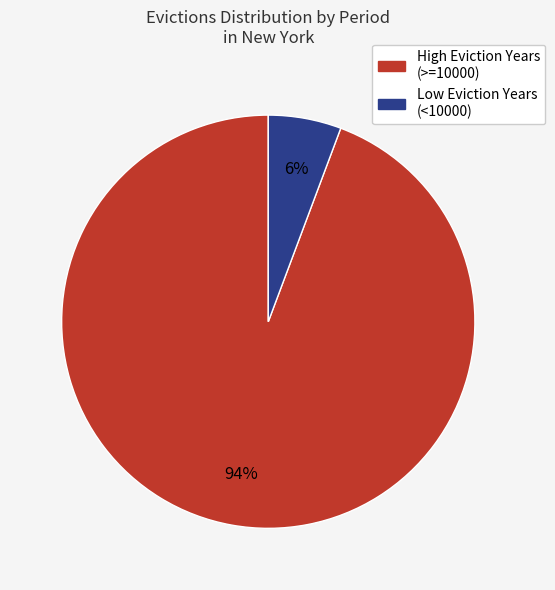

What percentage is the Low Eviction Years (<10000) slice, to the nearest percent?

6%